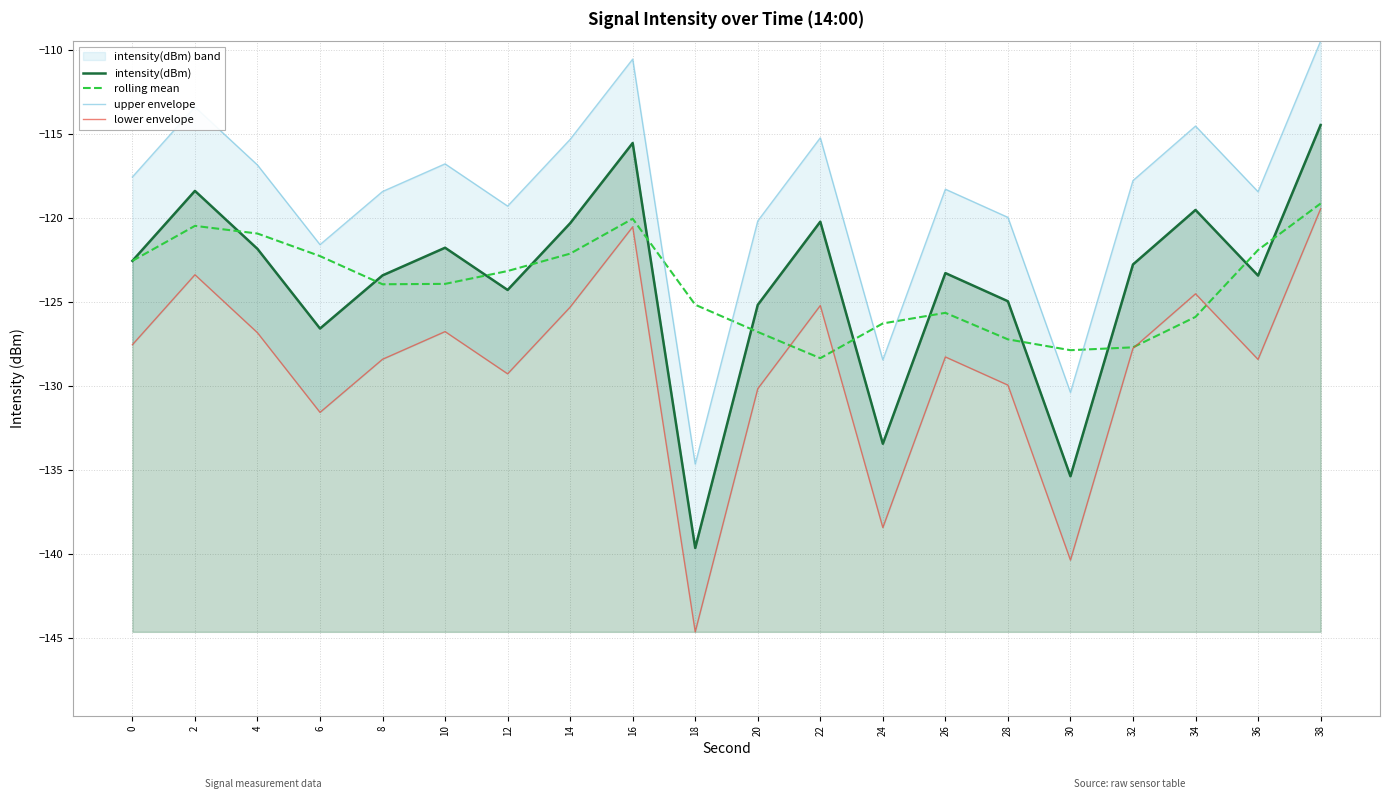

Where is upper envelope nearest to the value -122?

6